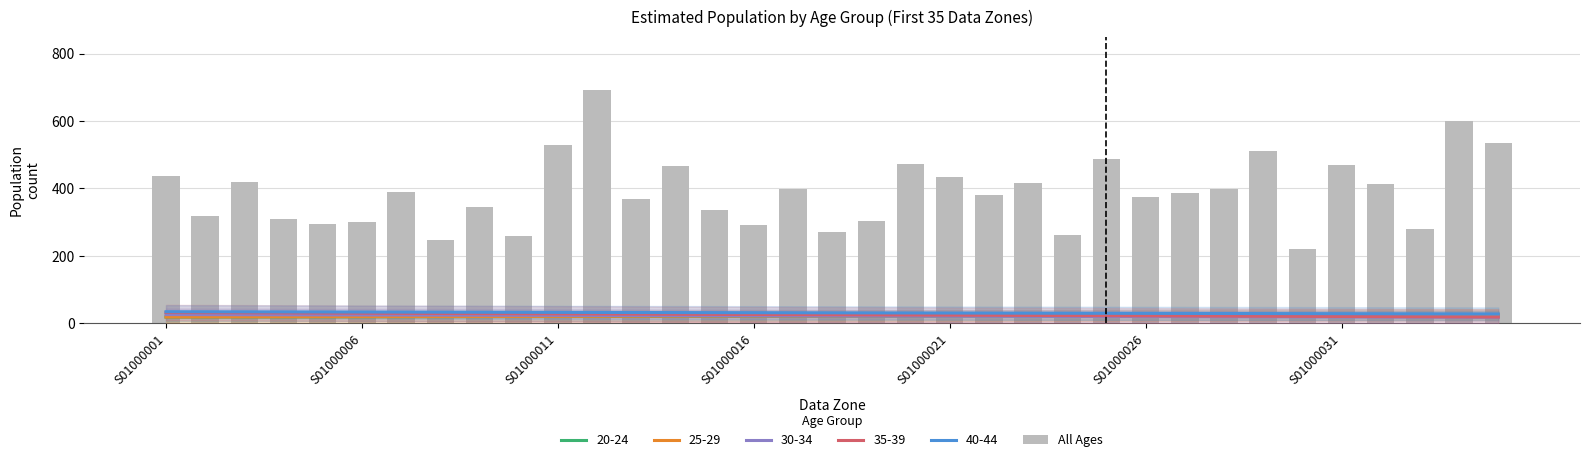

Read the value at 8, to the nearest 5.

345